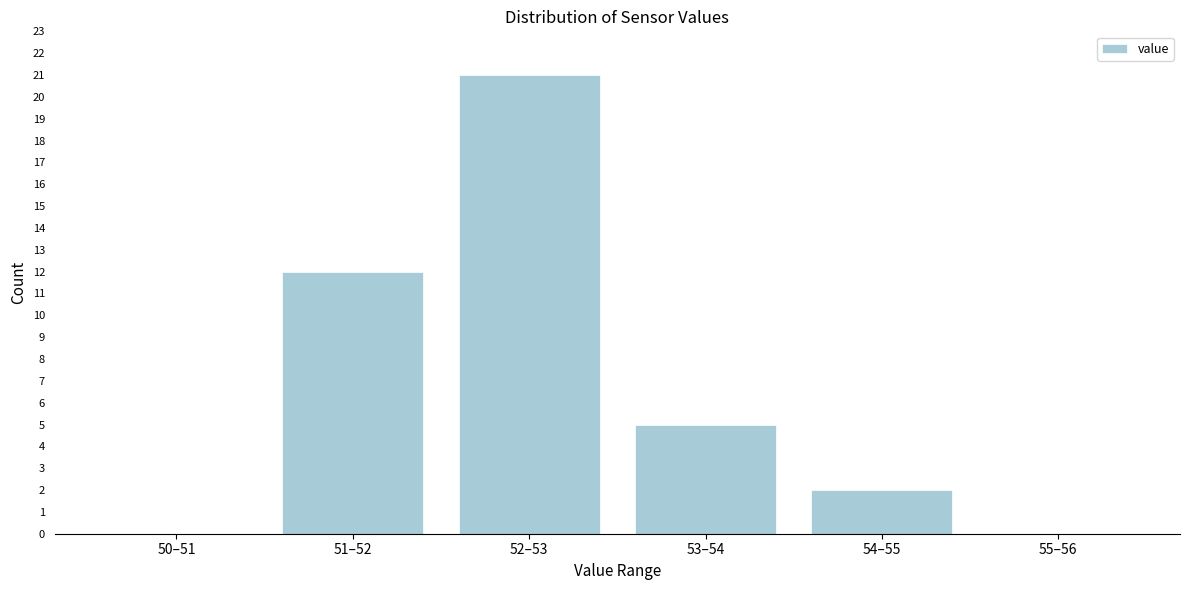

Reading left to right, list all the values displayed in this chart.

50–51=0	51–52=12	52–53=21	53–54=5	54–55=2	55–56=0